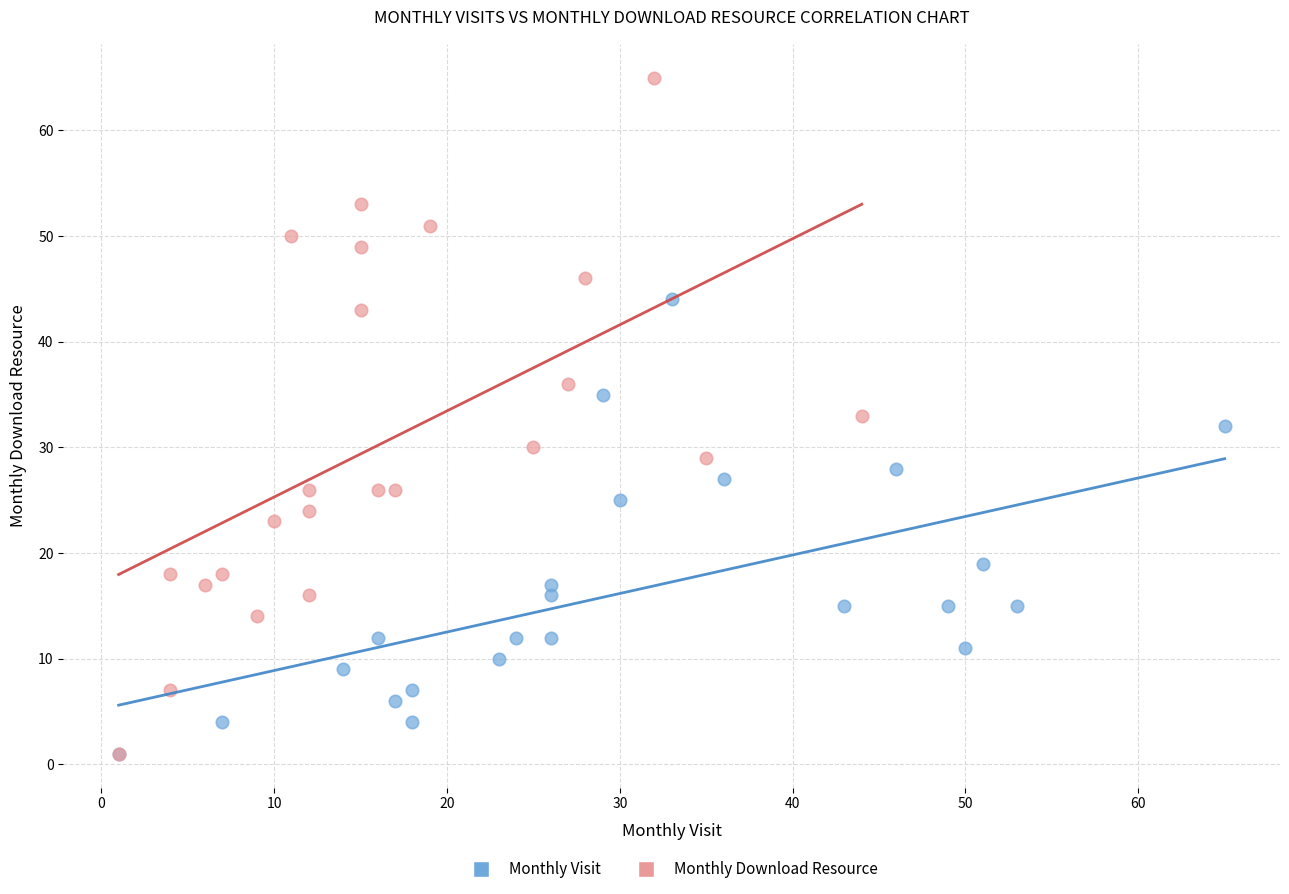

What are all the series names shown in the legend?

Monthly Visit, Monthly Download Resource